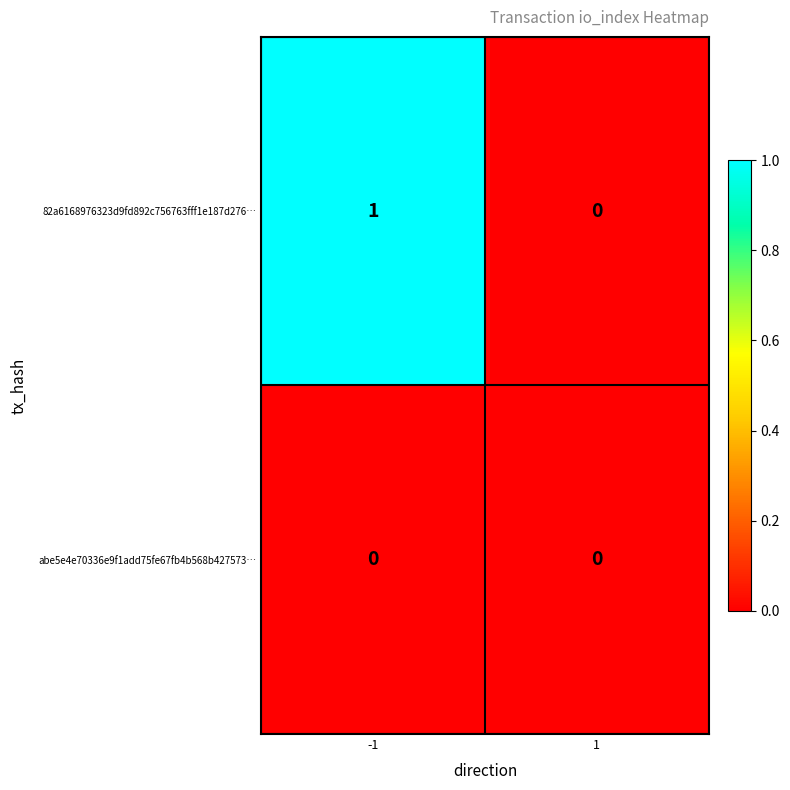

Rank the series by their average value, from lowest to highest.

abe5e4e70336e9f1add75fe67fb4b568b427573…, 82a6168976323d9fd892c756763fff1e187d276…